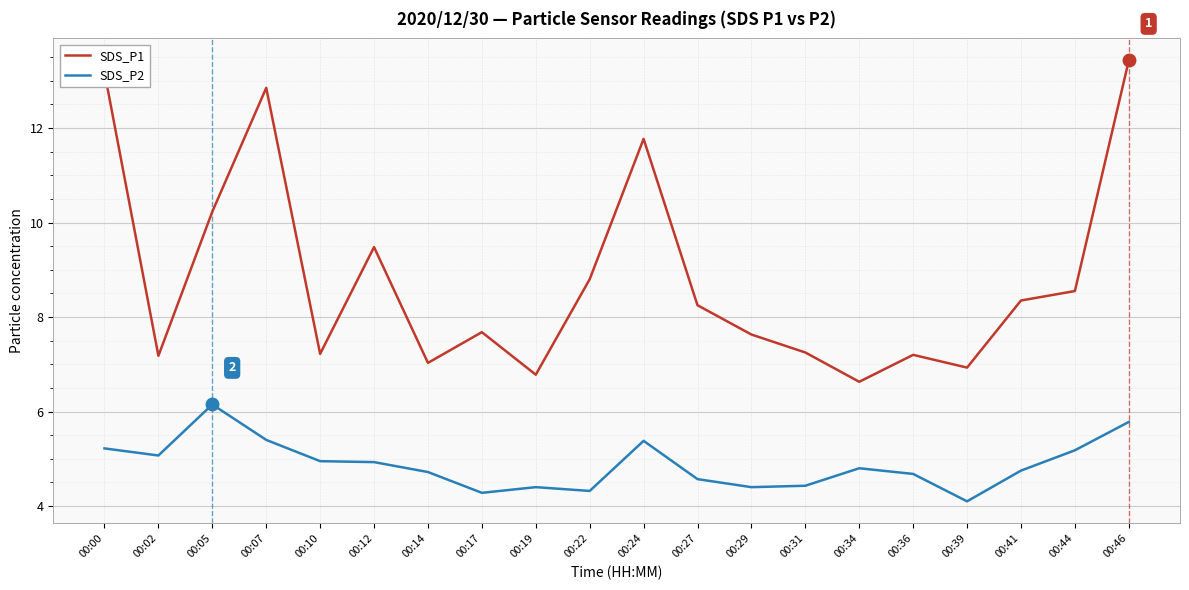

The value of SDS_P2 at 00:00 is 8.7. True or false?

False